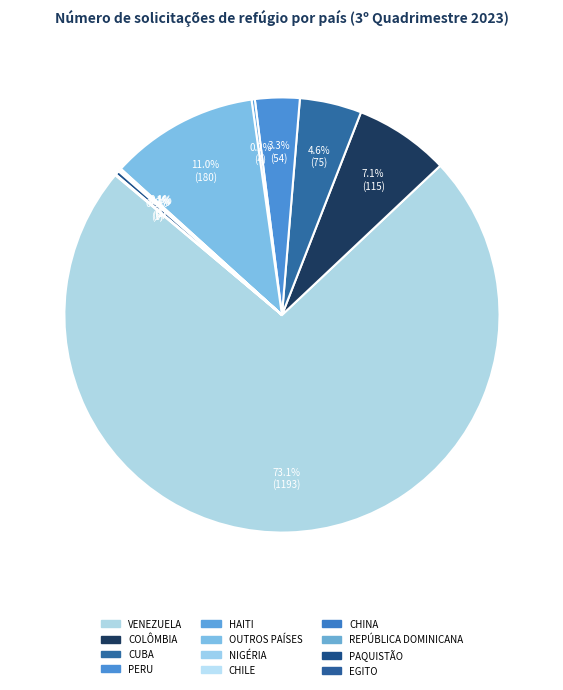

Rank the categories by value from lowest to highest.

NIGÉRIA, CHILE, CHINA, REPÚBLICA DOMINICANA, EGITO, HAITI, PAQUISTÃO, PERU, CUBA, COLÔMBIA, OUTROS PAÍSES, VENEZUELA